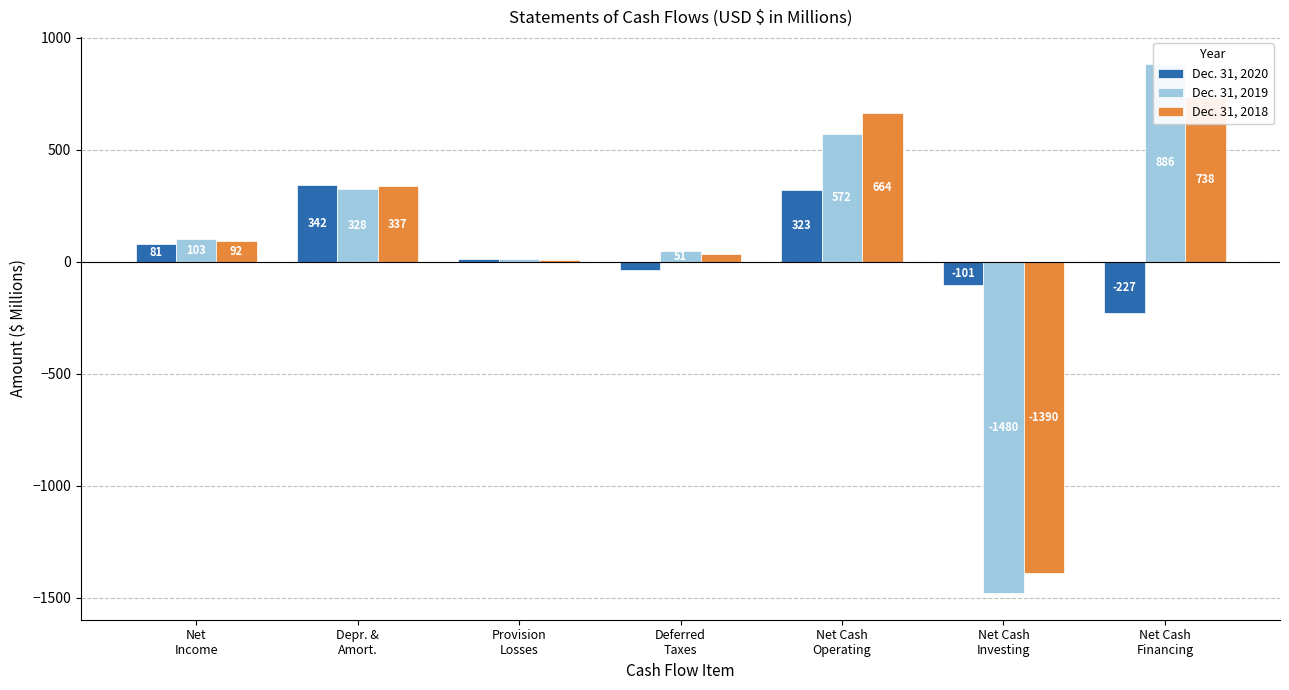

Is it true that Dec. 31, 2020 equals -101.3 at Net Cash
Investing?

True